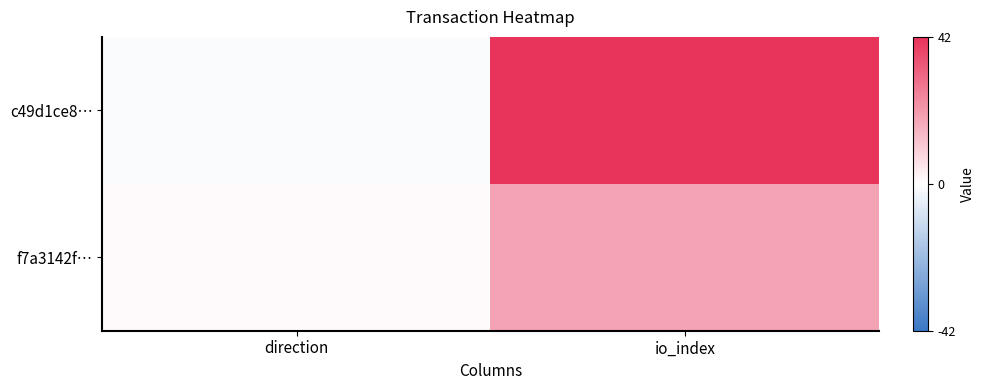

What is the maximum value shown in the chart?

42